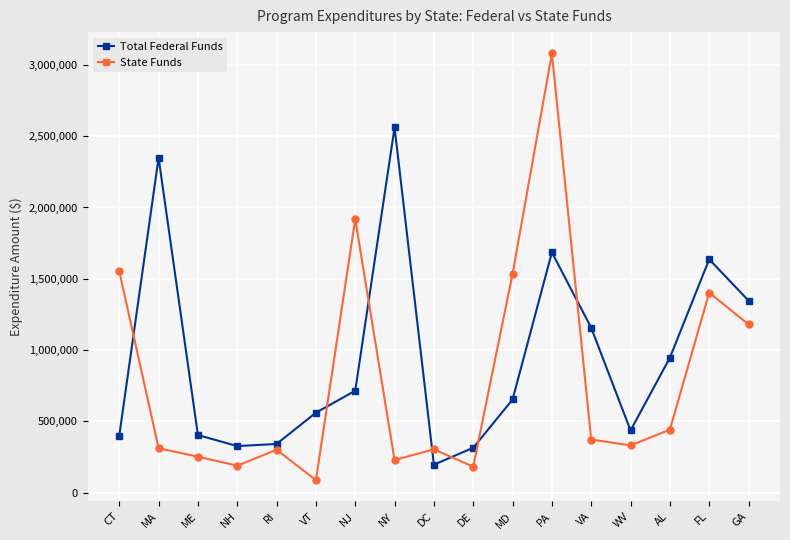

How many values in the Total Federal Funds series are below 653662?

8